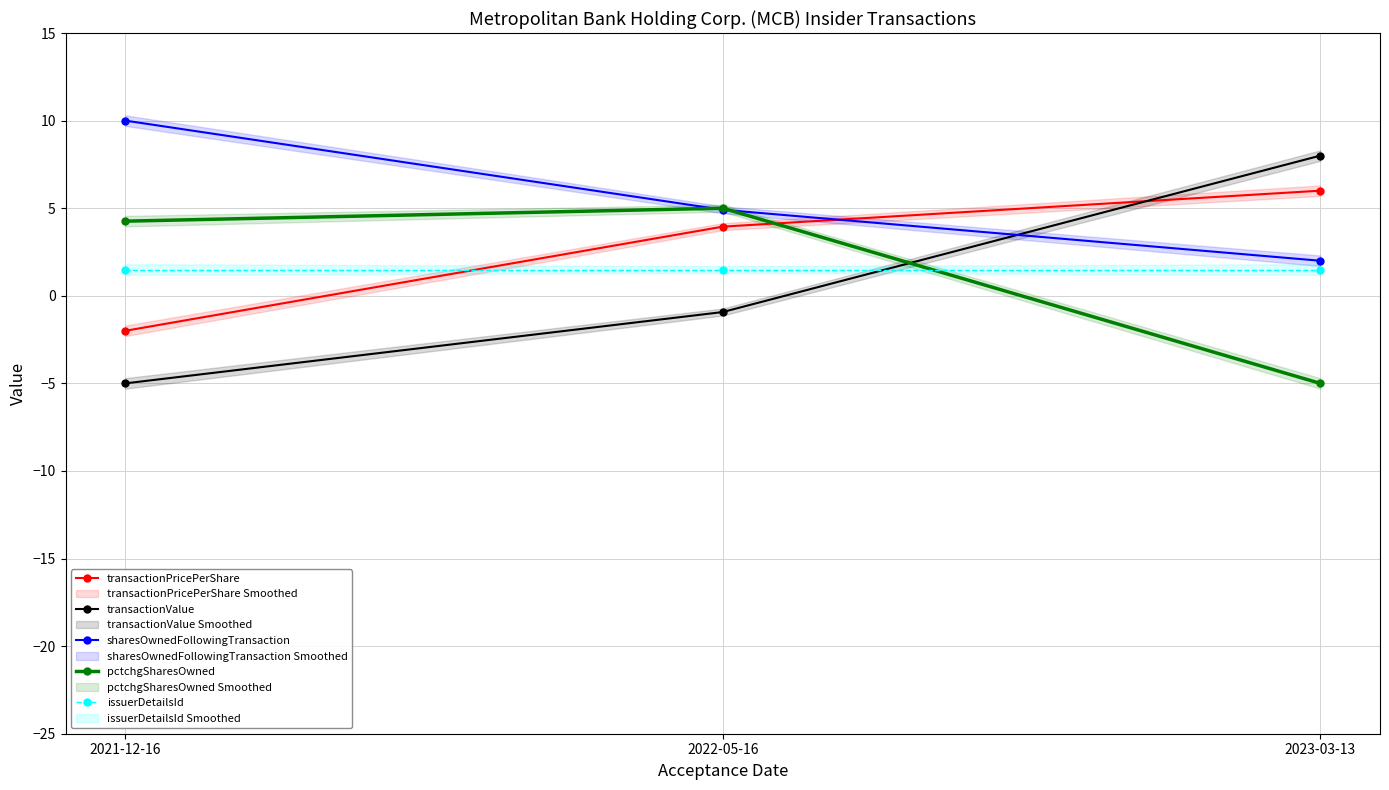

Does the chart have visible grid lines?

Yes